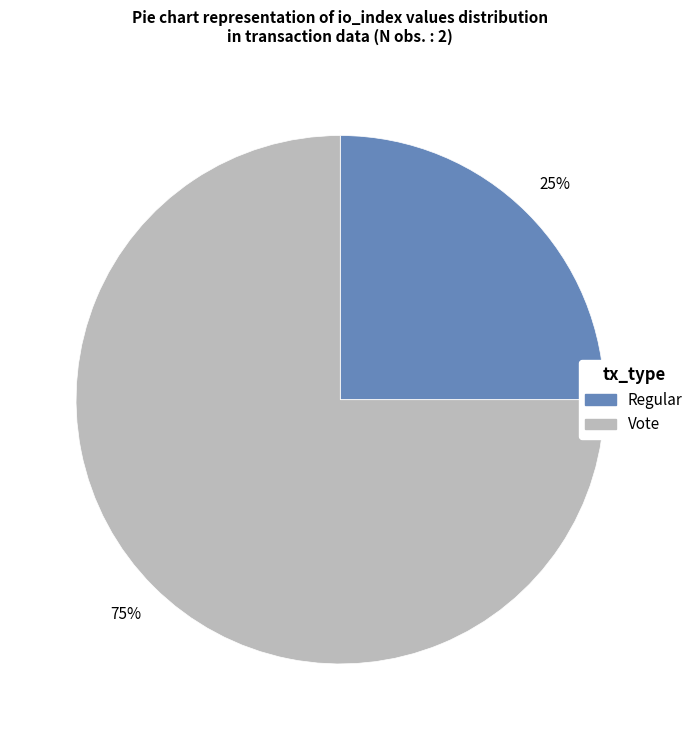

To the nearest percent, what percentage of the pie is Regular?

25%